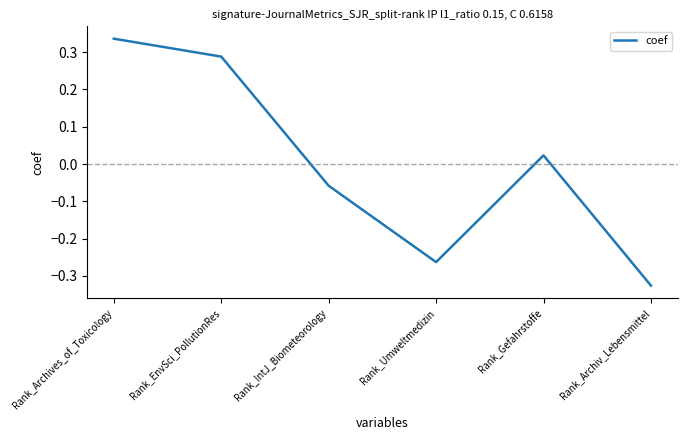

Is it true that the value at Rank_EnvSci_PollutionRes is 0.2?

False